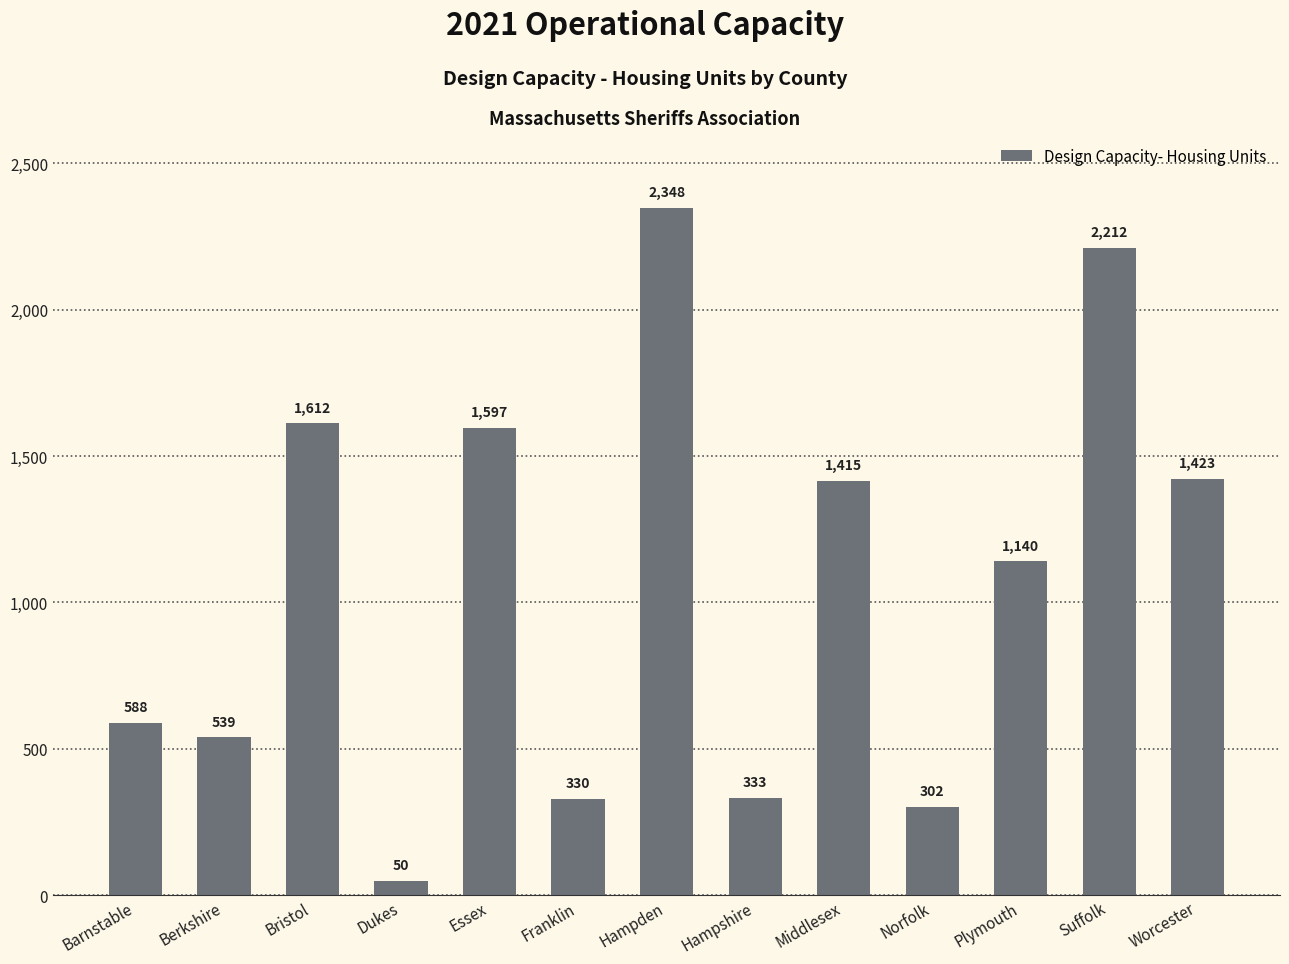

What is the sum of all values?

13889